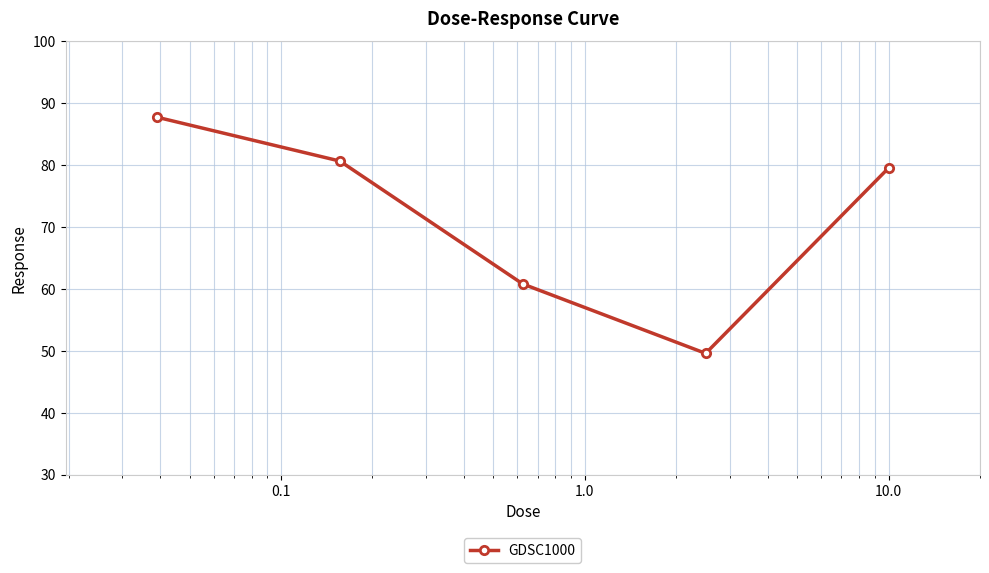

Is this an area chart (filled region under the line)?

No